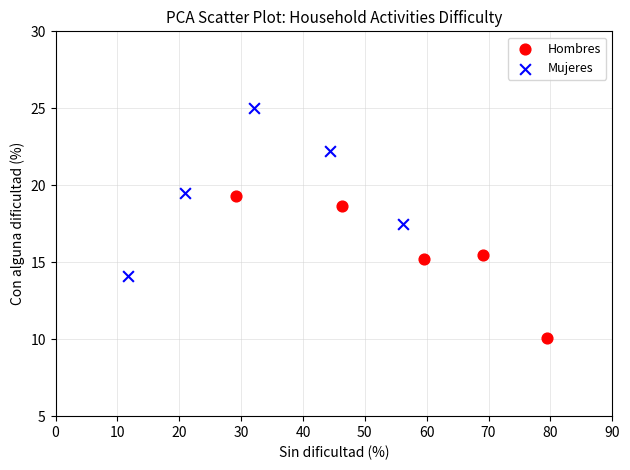

Which series reaches the maximum Y coordinate?

Mujeres